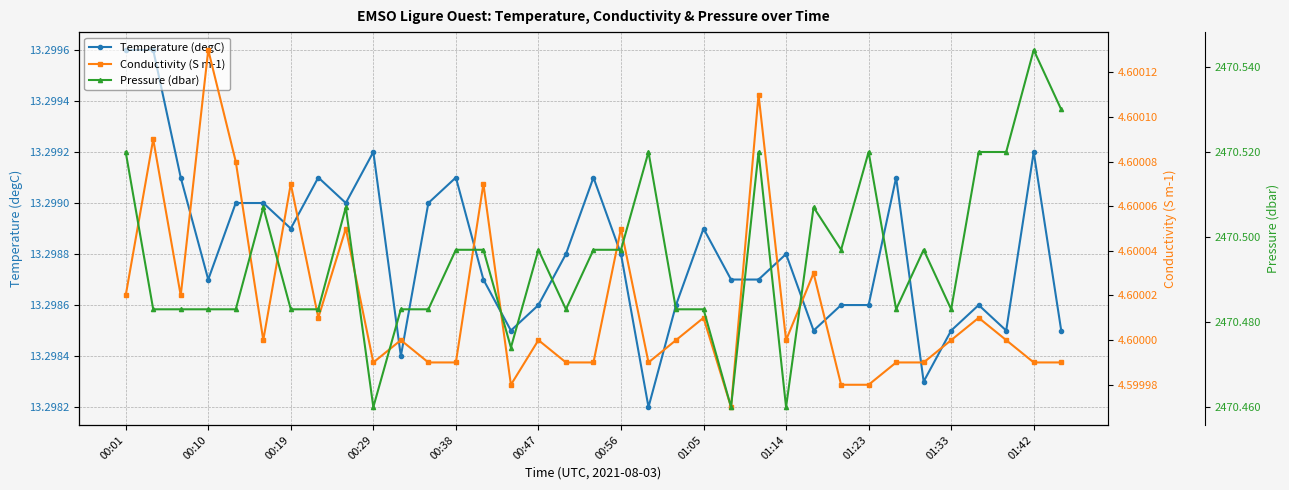

What is the value of the Conductivity (S m-1) point at the 16th from the left?

4.6